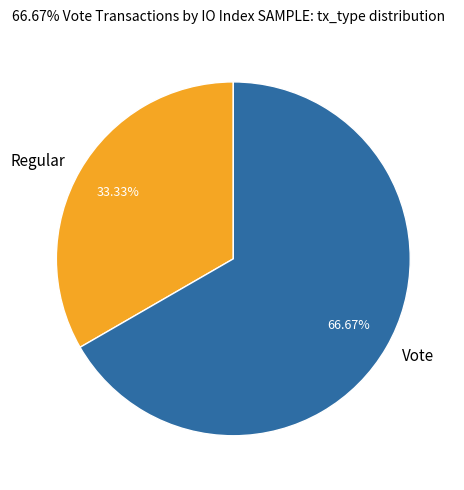

Approximately how many times larger is the value at Regular compared to Vote?

0.5